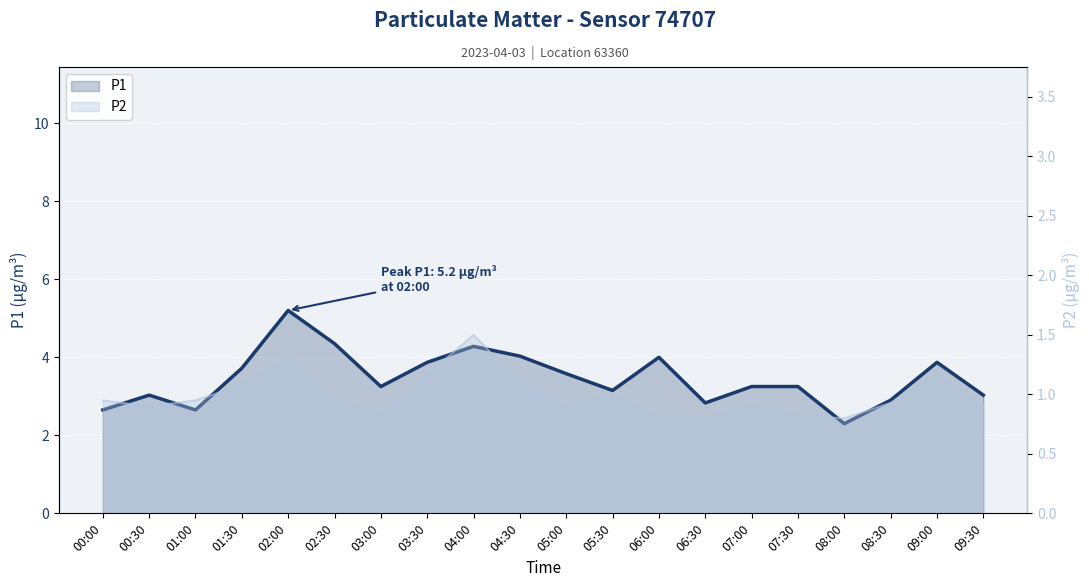

What is the difference between the P1 values at 04:00 and 00:00?

1.6